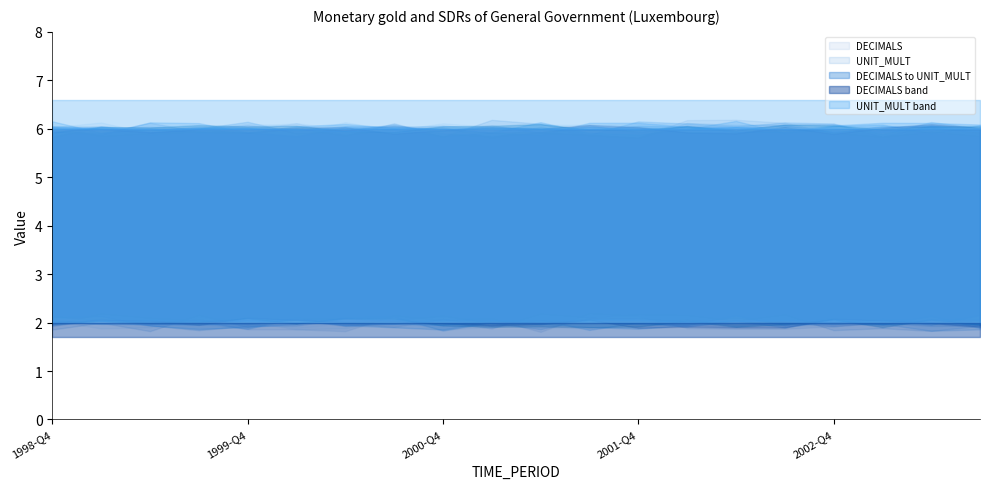

What is the approximate value of UNIT_MULT at 1999-Q4?

6